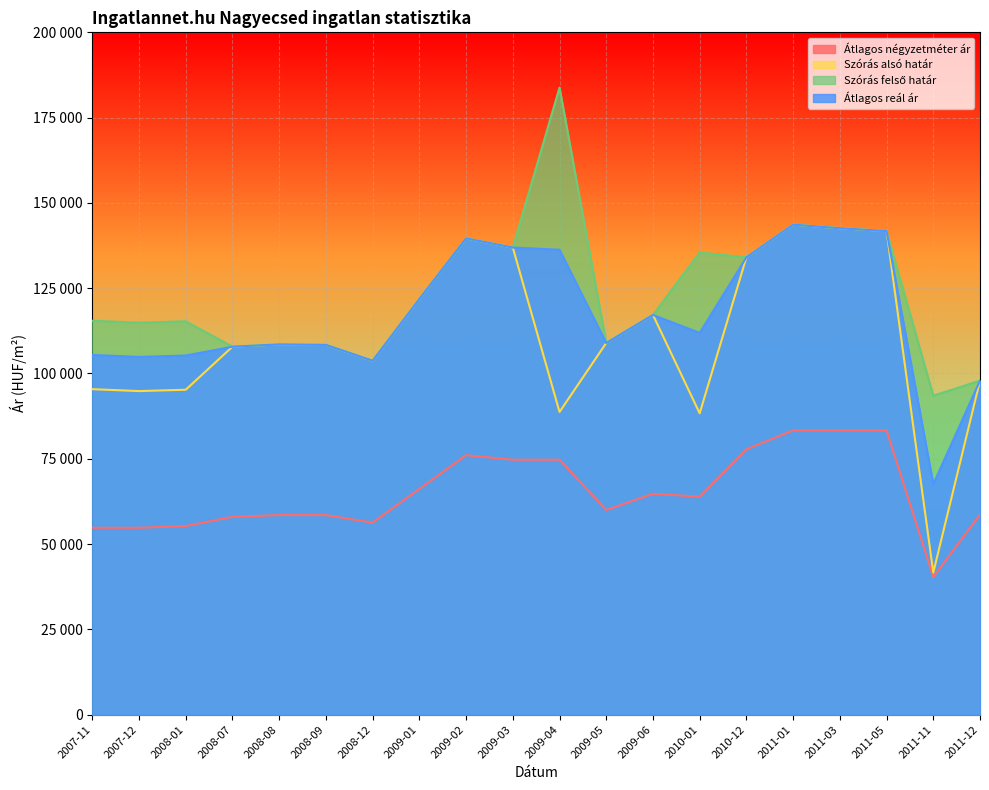

What is the sum of the Szórás alsó határ values at 2009-06 and 2010-12?

251224